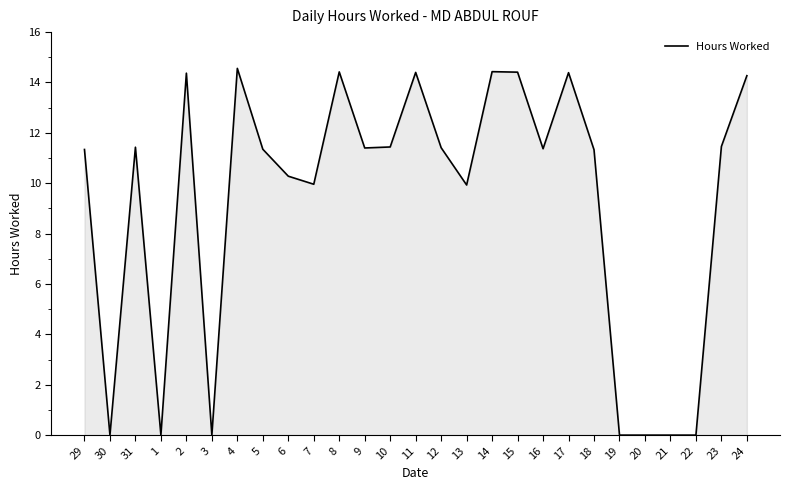

What is the change in value from 4 to 16?

-3.2